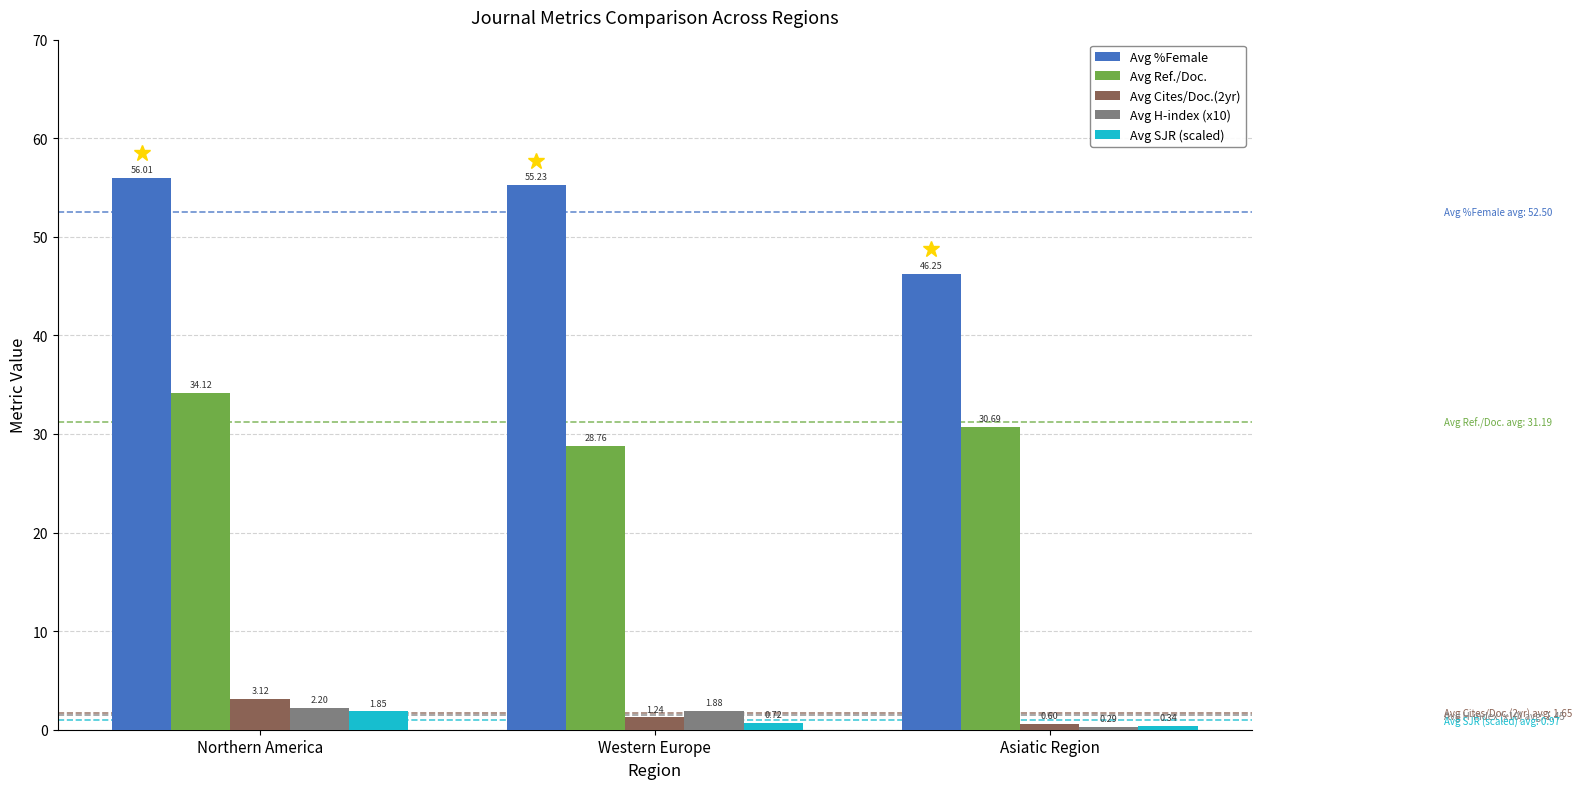

What is the sum of all Avg SJR (scaled) values?

2.9